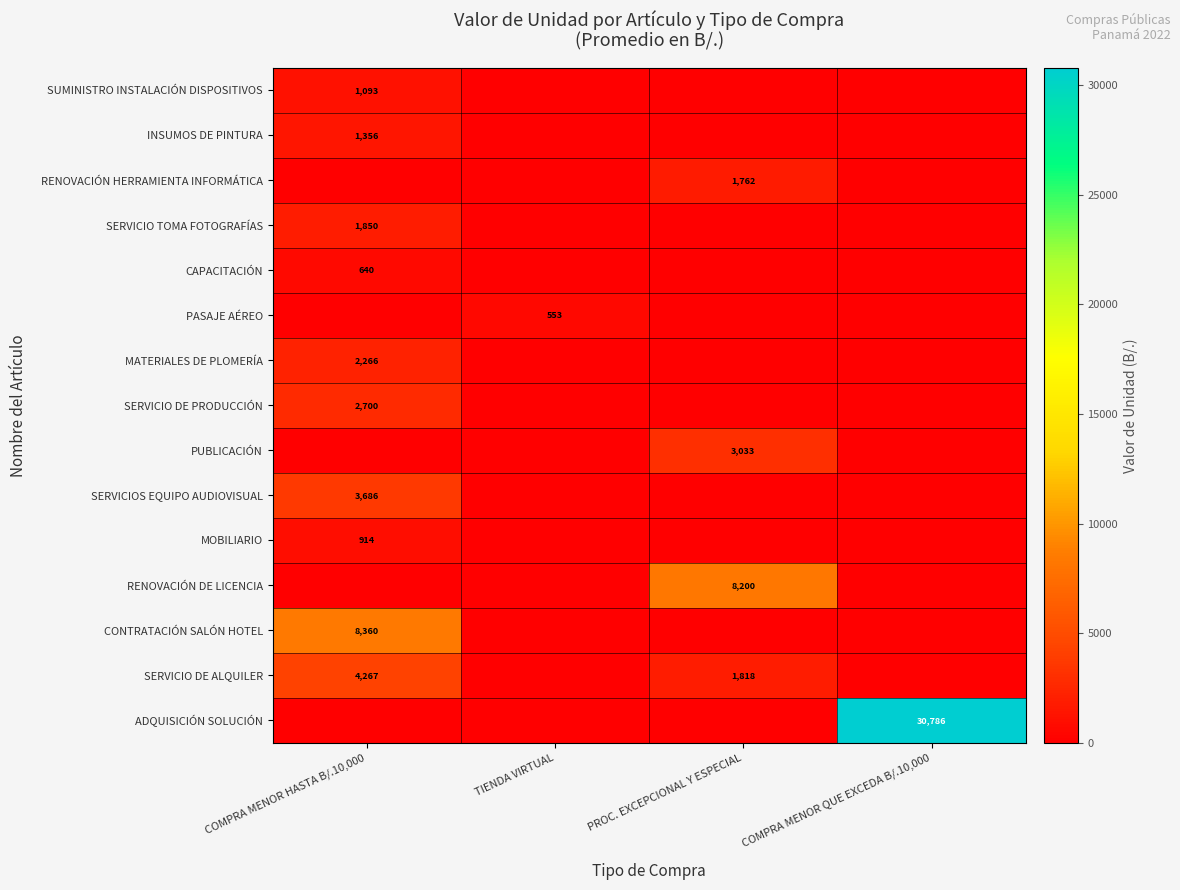

Is it true that MOBILIARIO equals 914 at COMPRA MENOR HASTA B/.10,000?

True